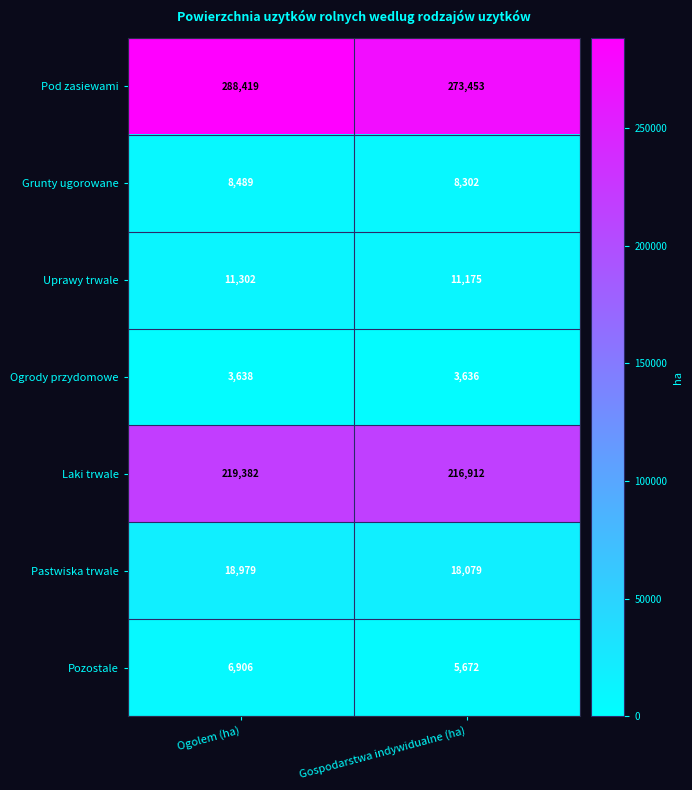

What is the sum of all Pozostale values?

12578